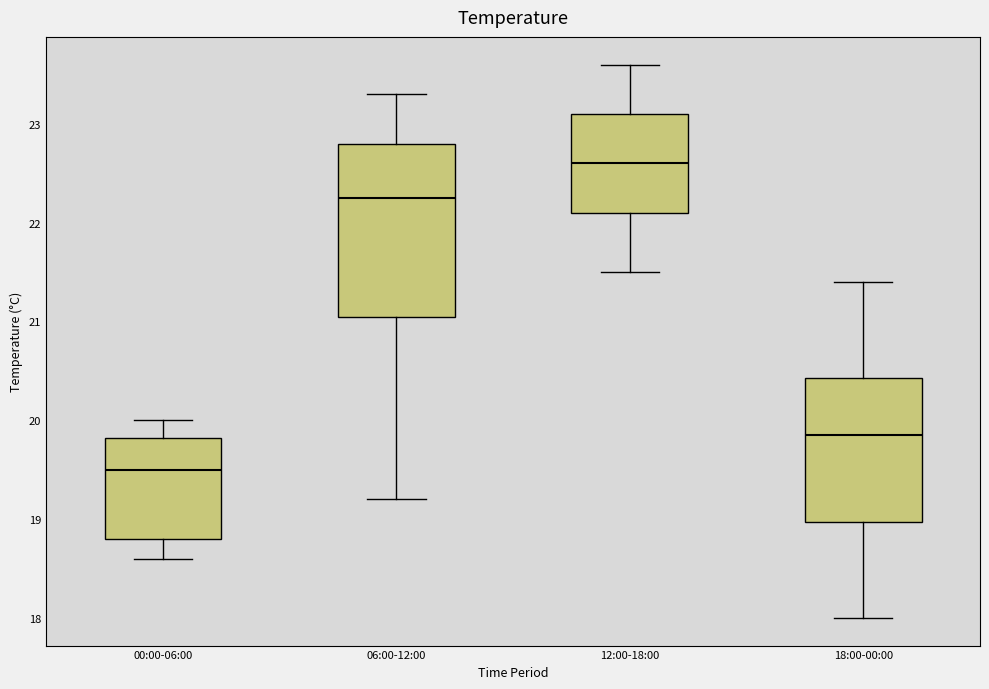

Which box's median line is the highest?

12:00-18:00